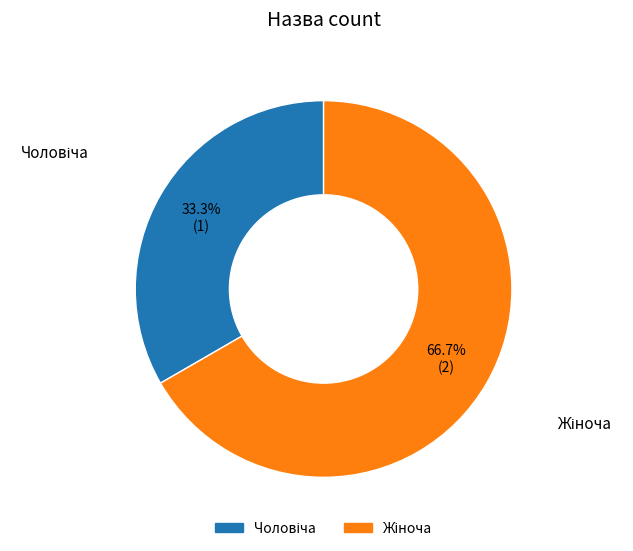

Does any single category account for the majority?

Yes